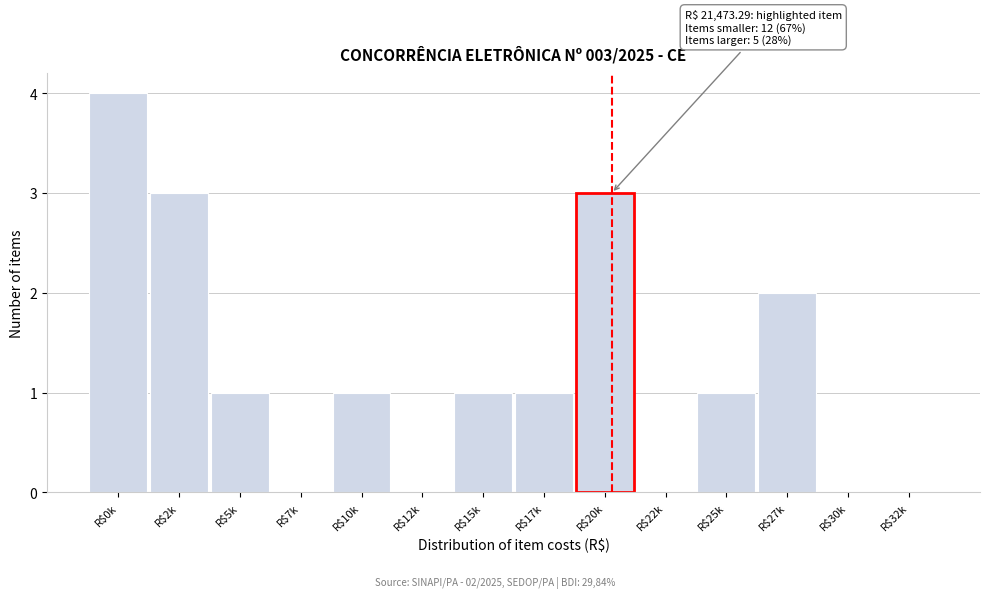

Which category has the highest value across all series?

R$0k